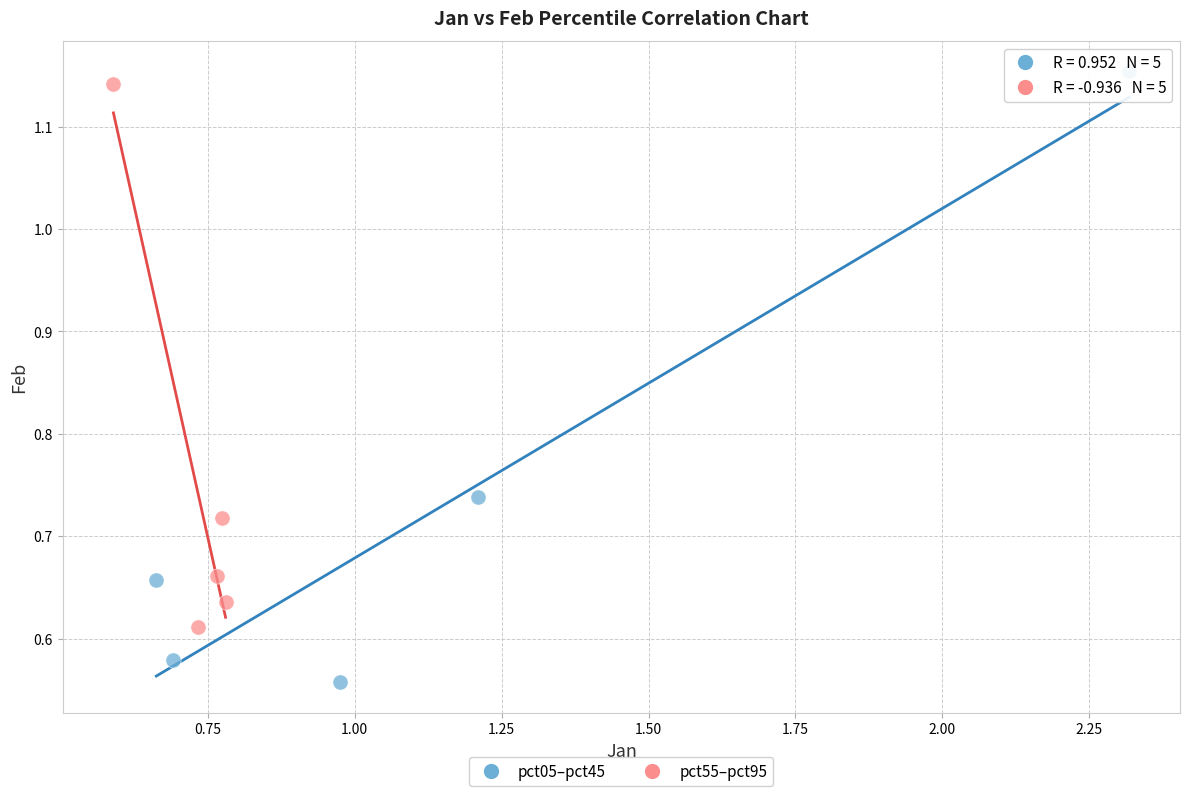

Which series contains the lowest Y value?

pct05–pct45